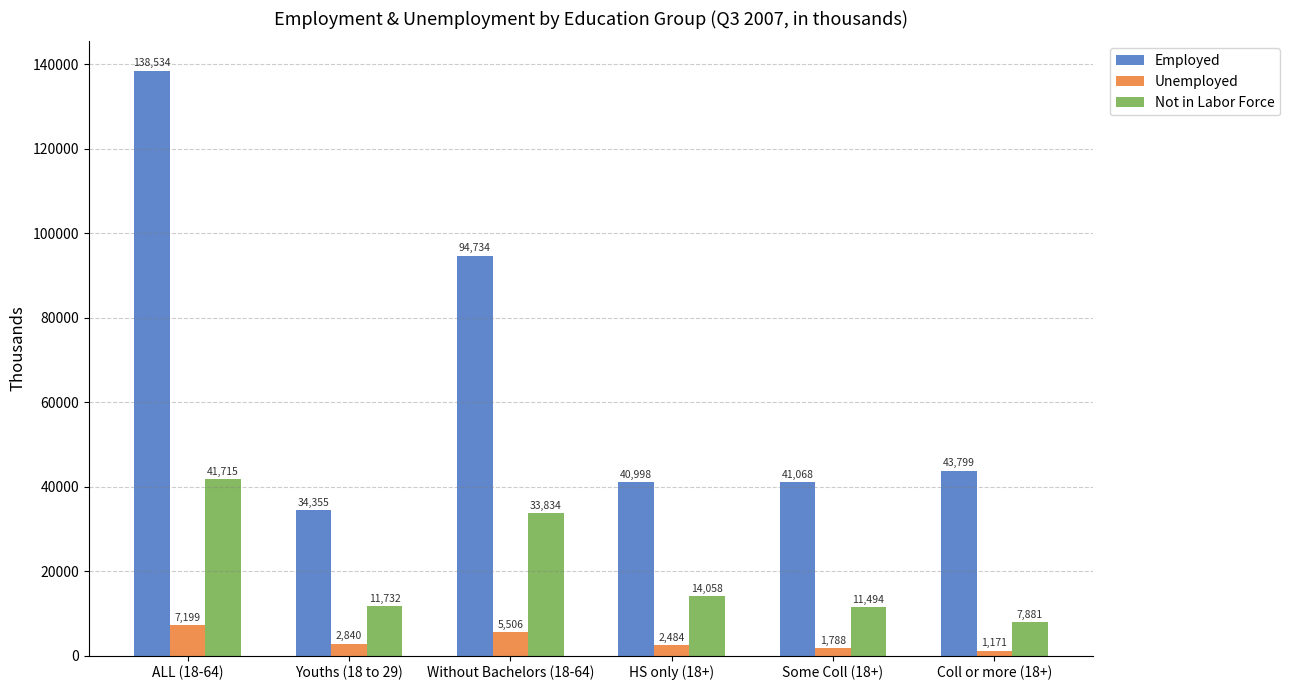

Rank the categories by Employed value from lowest to highest.

Youths (18 to 29), HS only (18+), Some Coll (18+), Coll or more (18+), Without Bachelors (18-64), ALL (18-64)